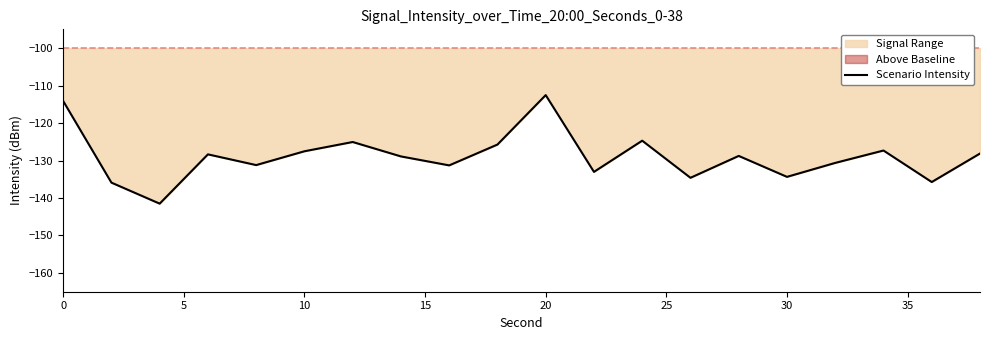

At which label does Scenario Intensity reach its peak?

20